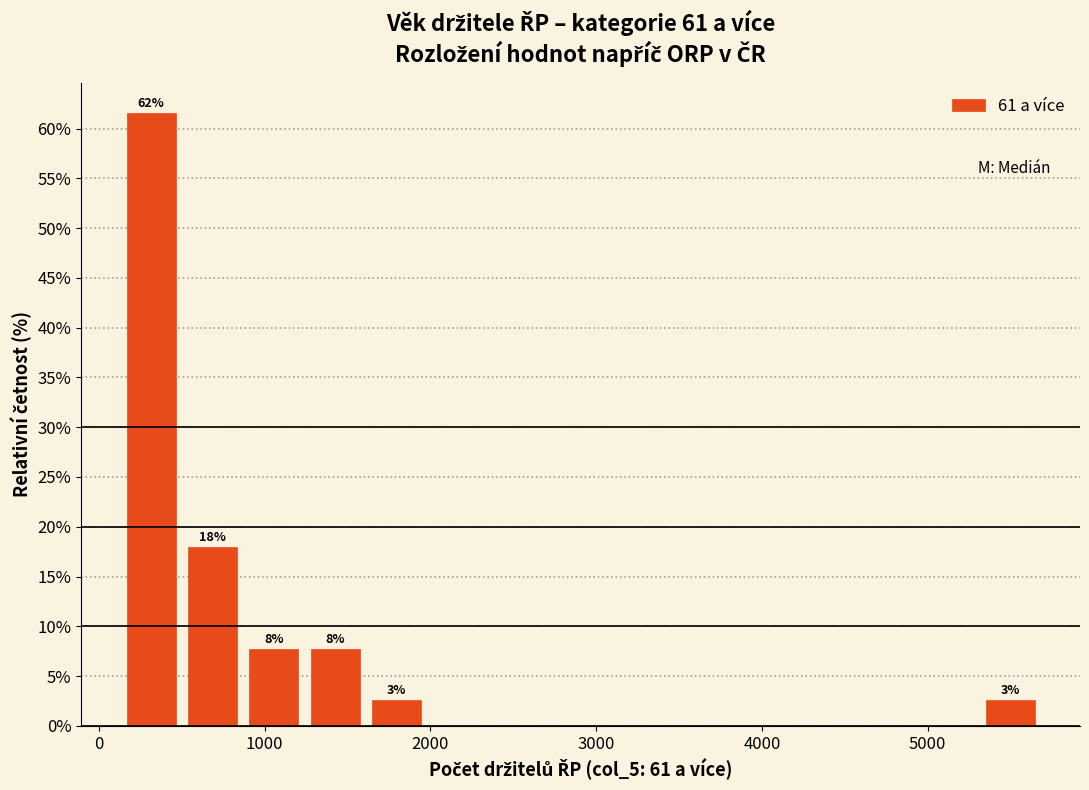

Read against the x-axis, roughly where is the centre of the tallest bar?

300